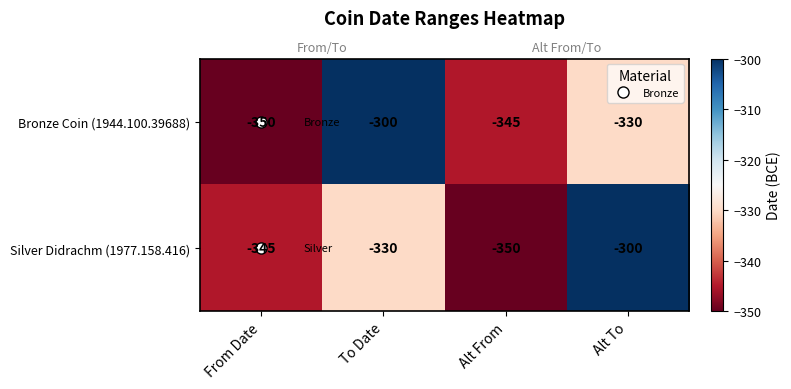

The value of Silver Didrachm (1977.158.416) at Alt From is -179. True or false?

False